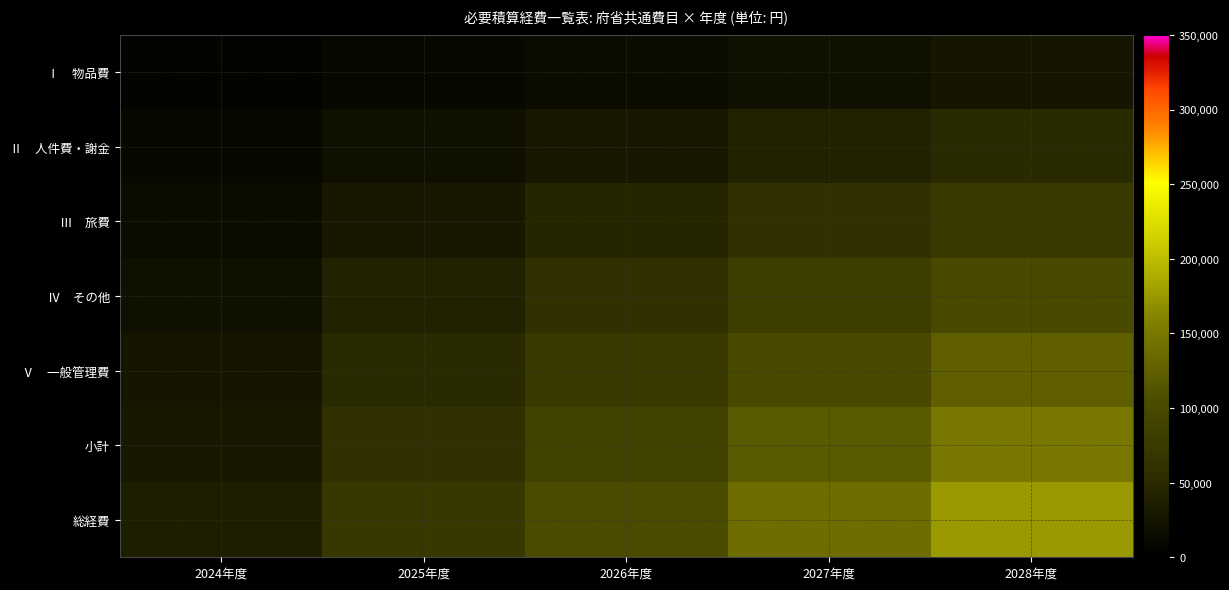

What is the total value across all series at 2026年度?

420000